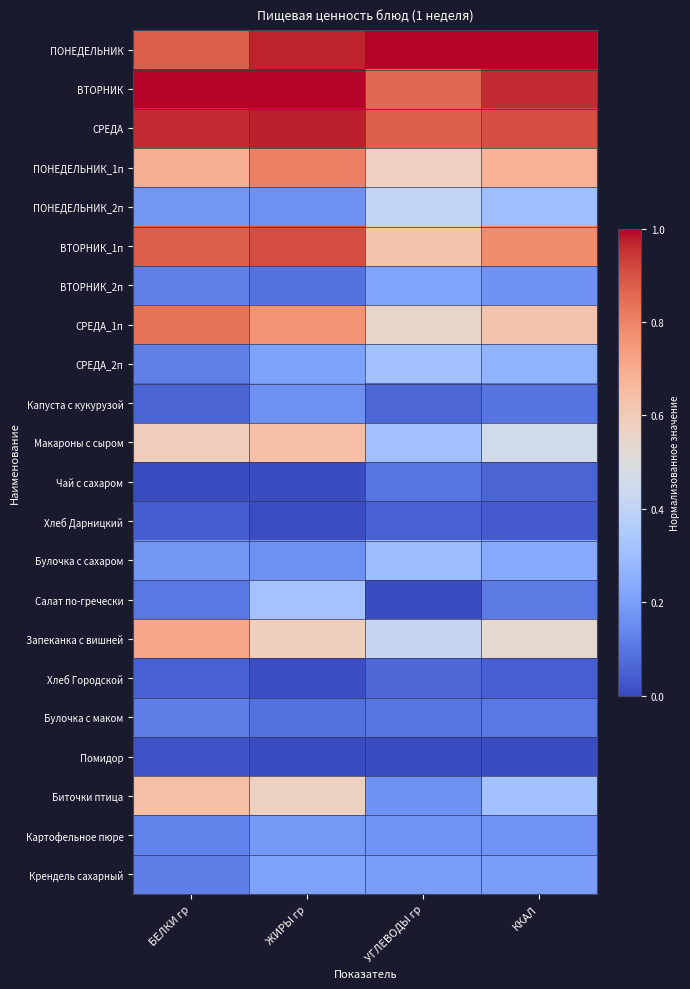

At how many categories does at least one series exceed 0?

4